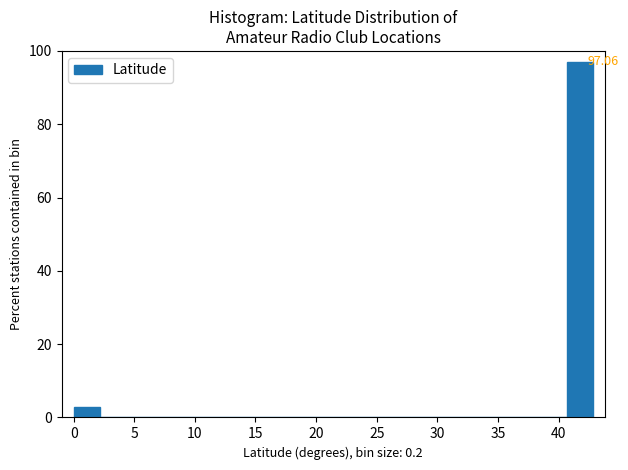

Which range on the x-axis has the tallest bar?

40.5 to 43.0